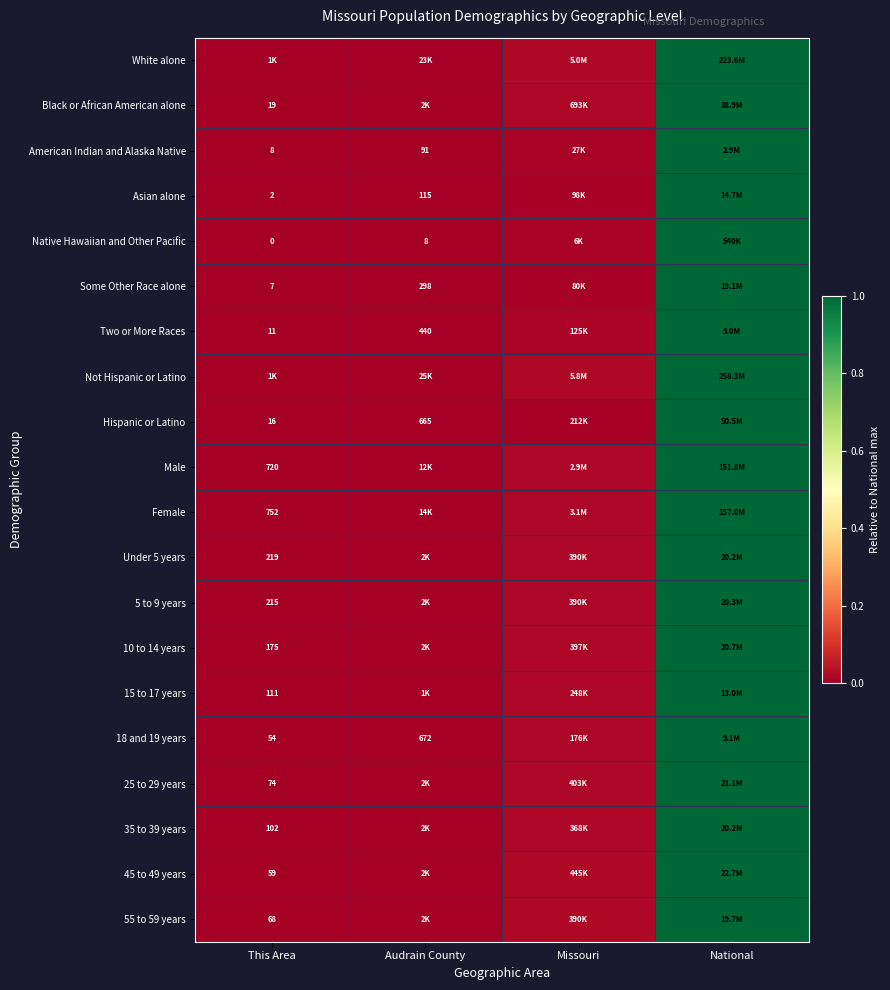

At which category is the sum across all series the highest?

National